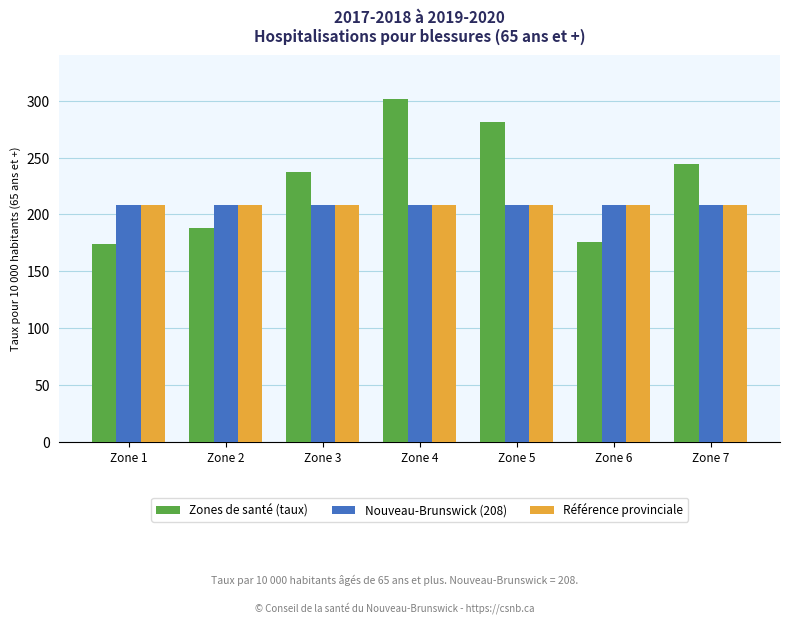

What is the sum of the Nouveau-Brunswick (208) values at Zone 4 and Zone 3?

416